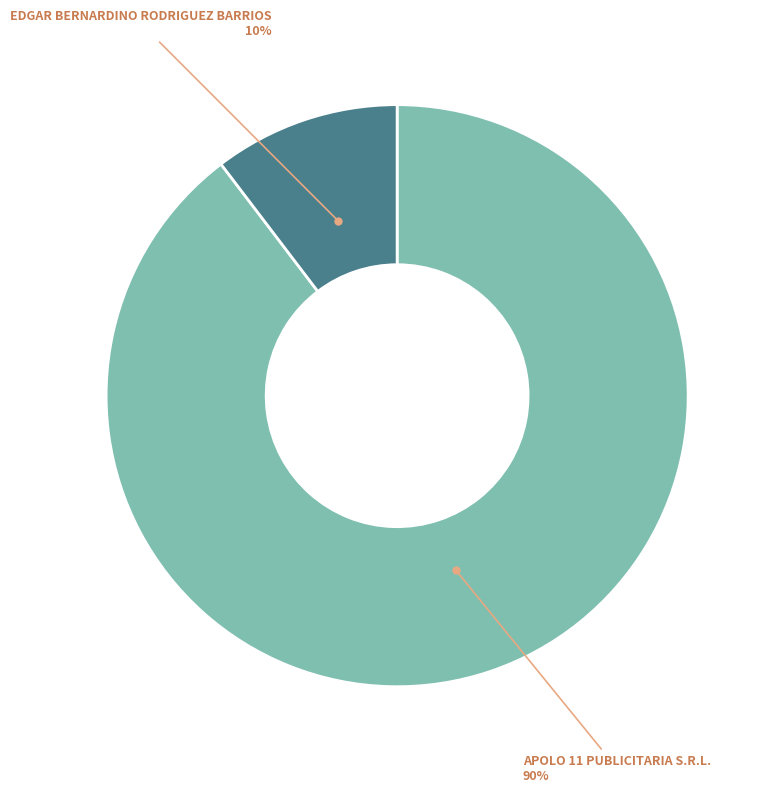

Is there a majority slice in this chart?

Yes